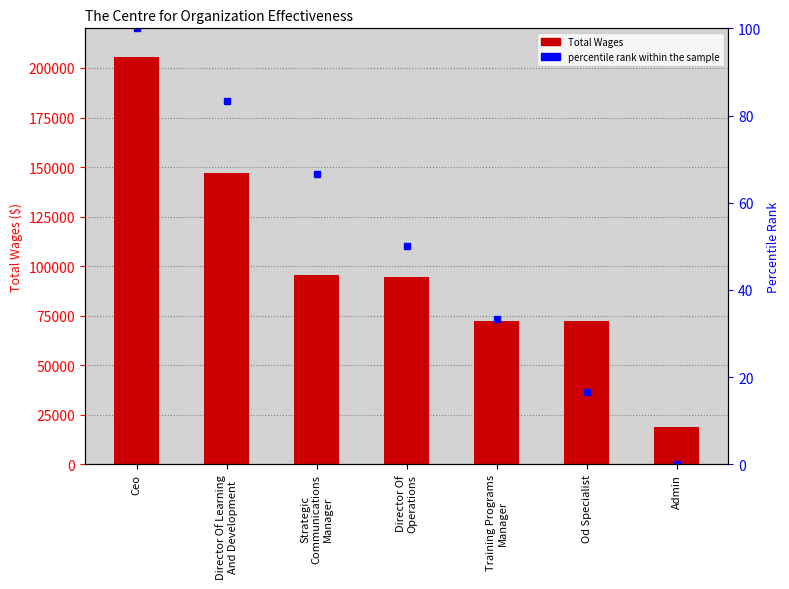

The percentile rank within the sample series shows 0.0 at Admin. True or false?

True